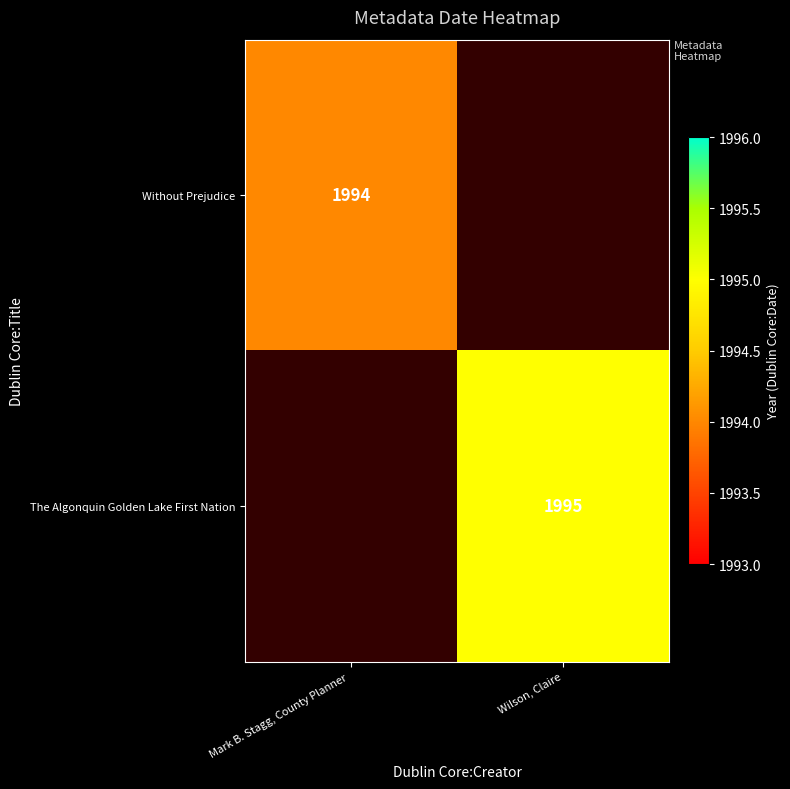

True or false: Without Prejudice has a value of 2636 at Mark B. Stagg, County Planner .

False